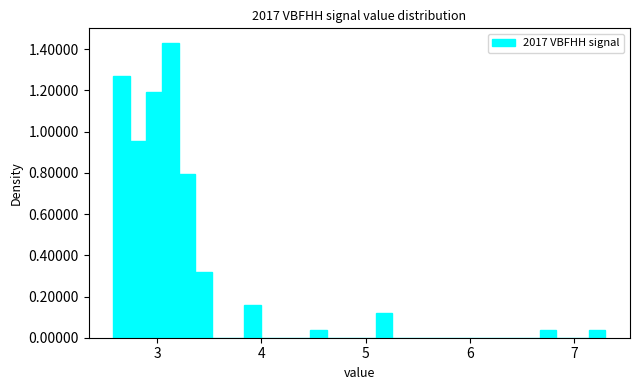

Read against the x-axis, roughly where is the centre of the tallest bar?

3.1